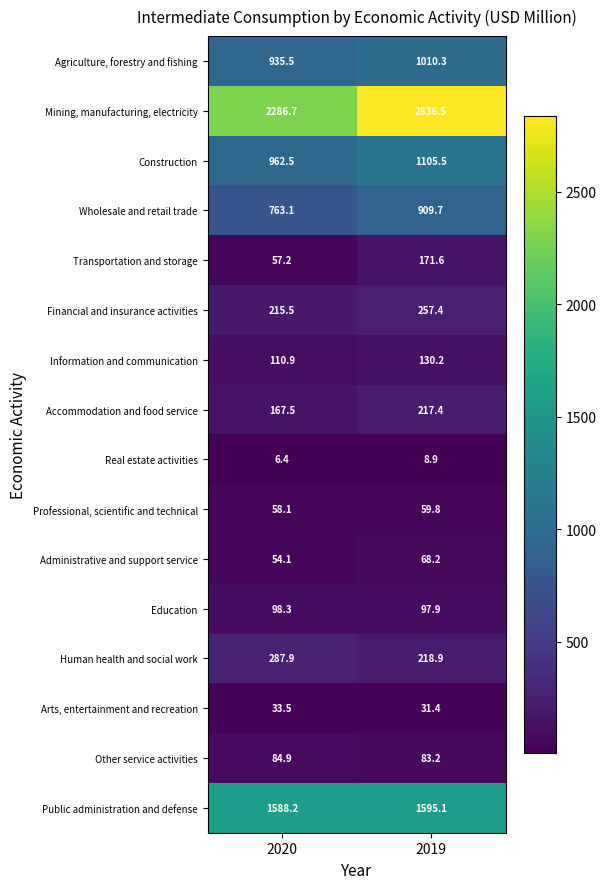

Which series has the largest total across all categories?

Mining, manufacturing, electricity